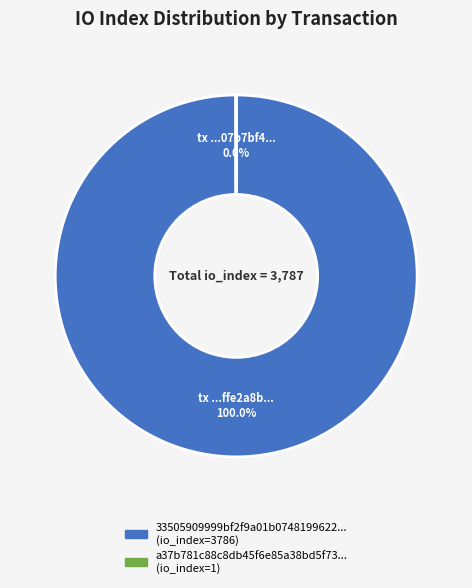

Is there any slice that represents more than half of the pie?

Yes